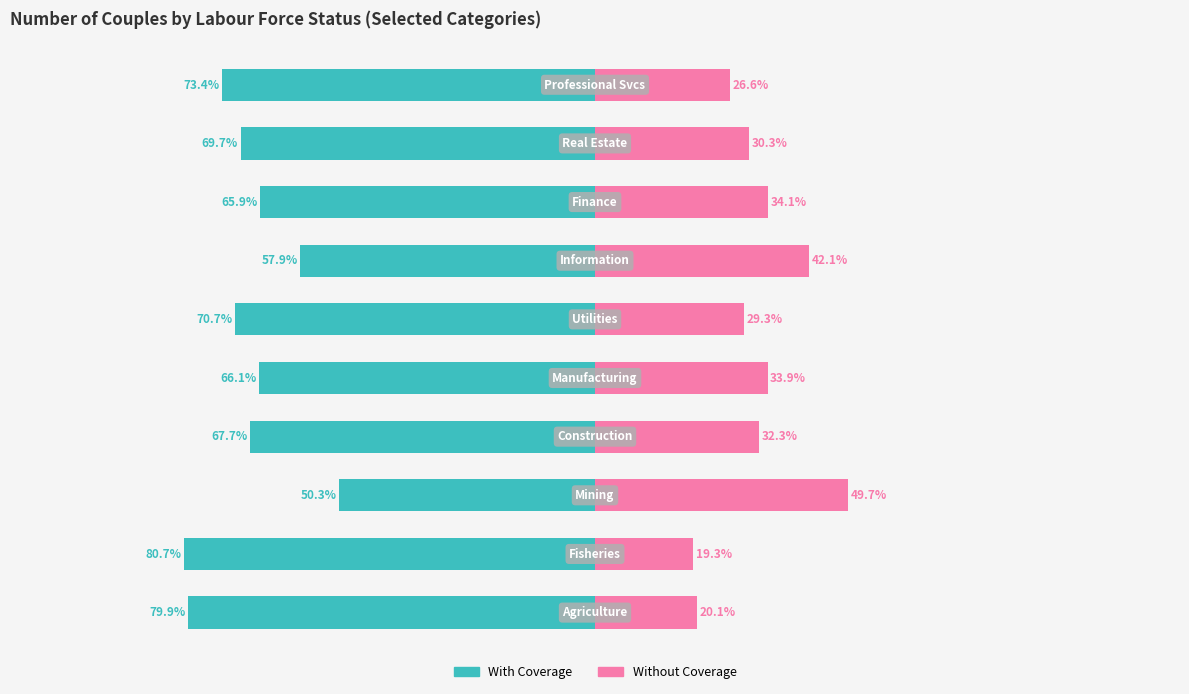

The With Coverage series shows -67.7 at 3. True or false?

True